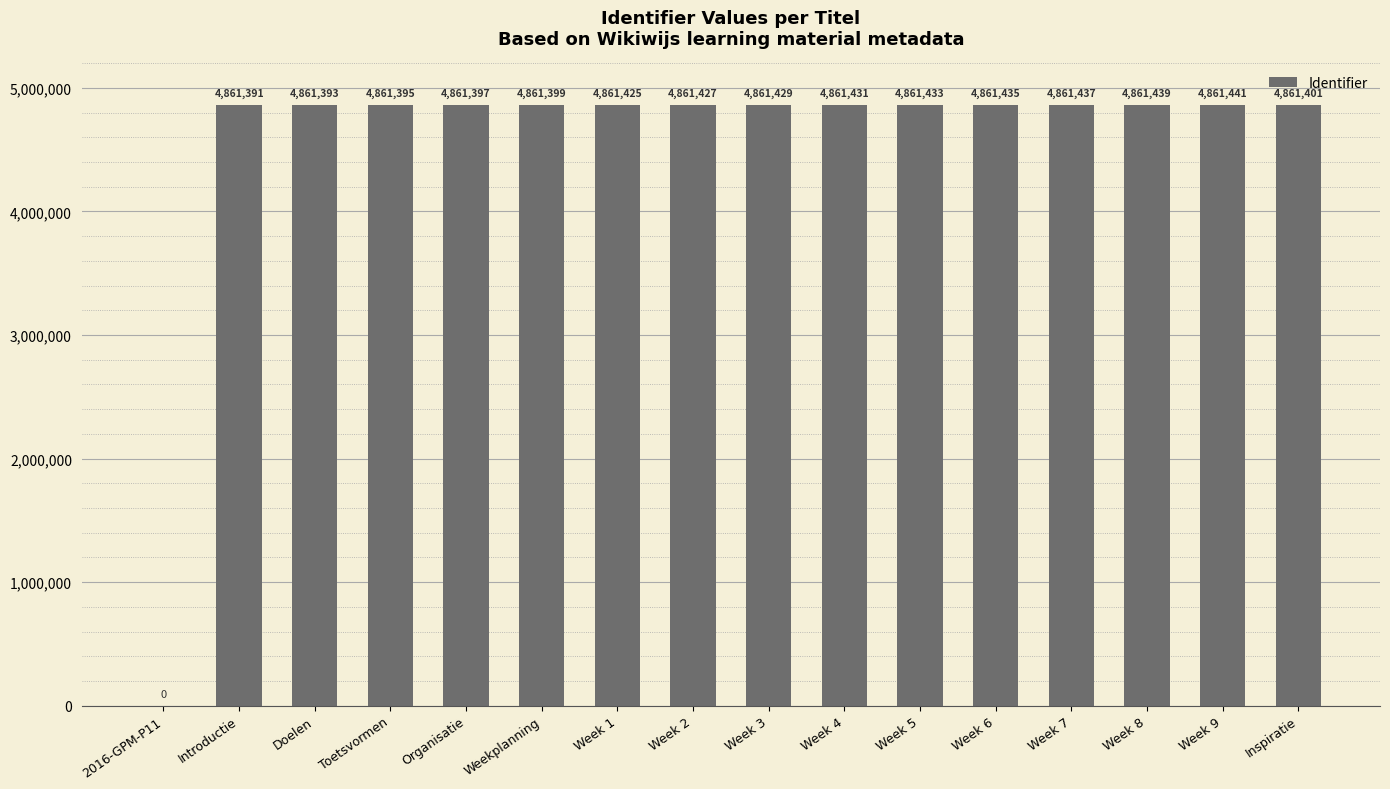

How many values are above zero?

15